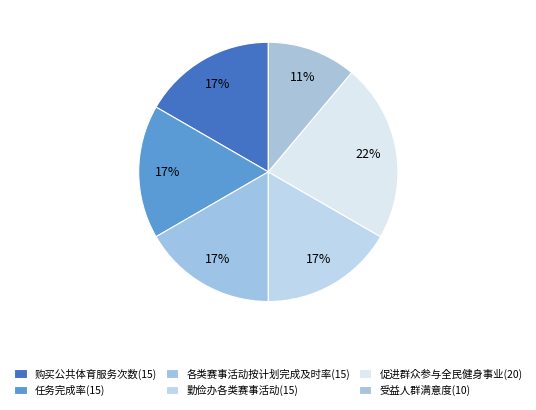

What is the ratio of the value at 受益人群满意度(10) to the value at 各类赛事活动按计划完成及时率(15)?

0.7